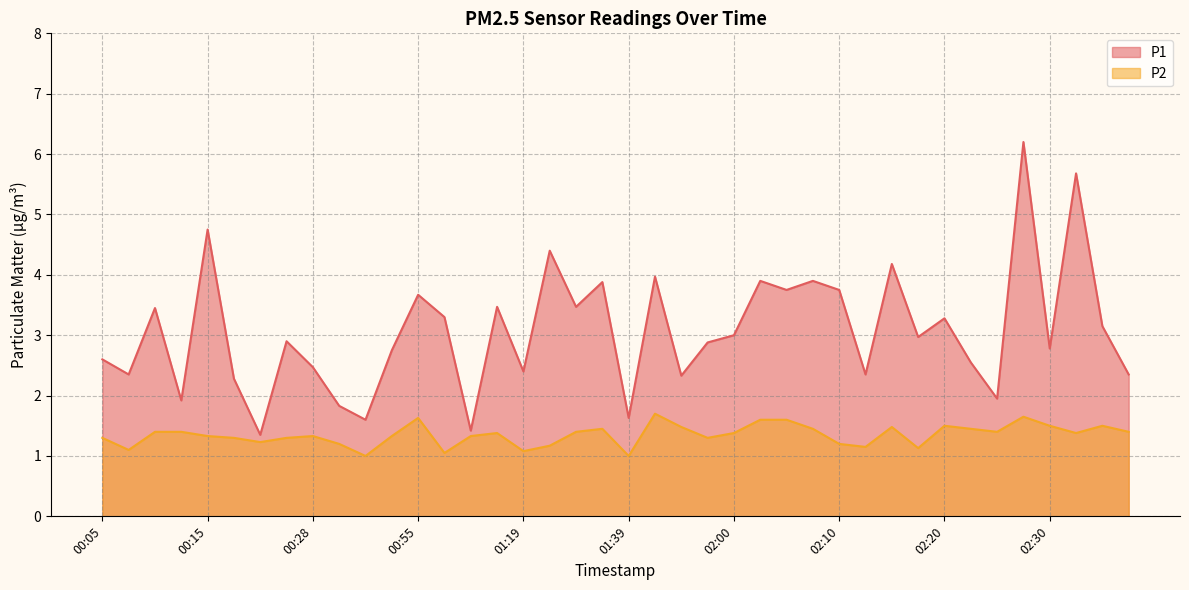

What is the spread (max minus min) of values at 00:05?

1.3